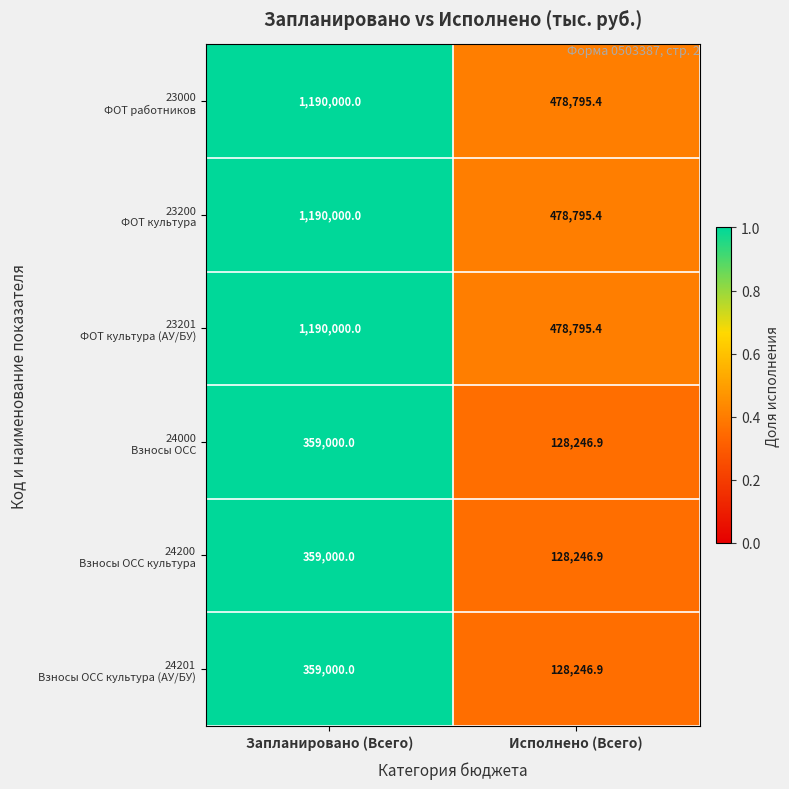

What is the spread (max minus min) of values at Запланировано (Всего)?

831000.0